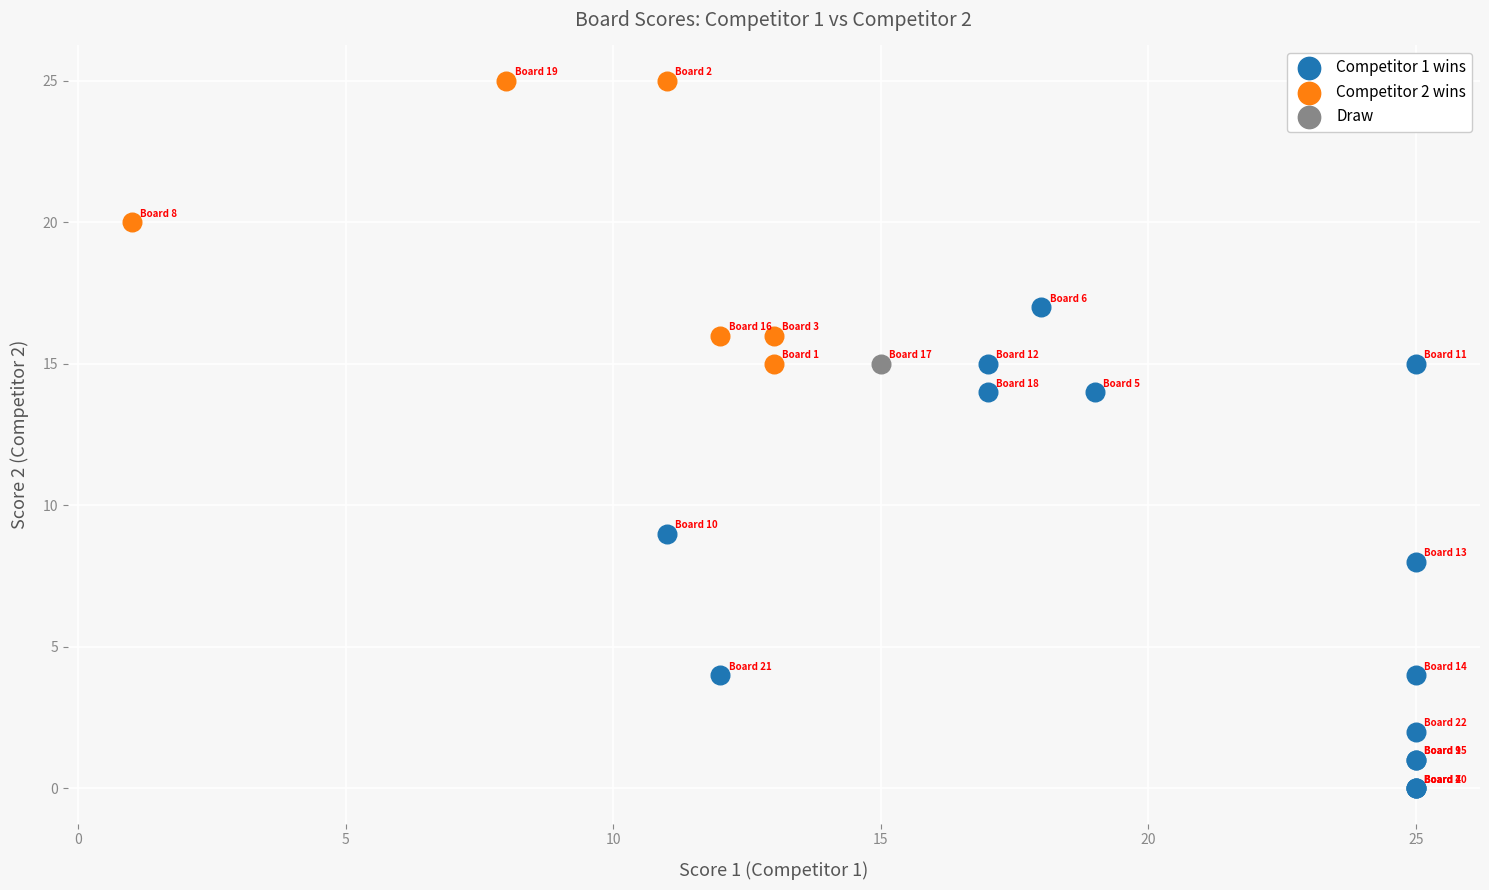

Which series contains the highest Y value?

Competitor 2 wins